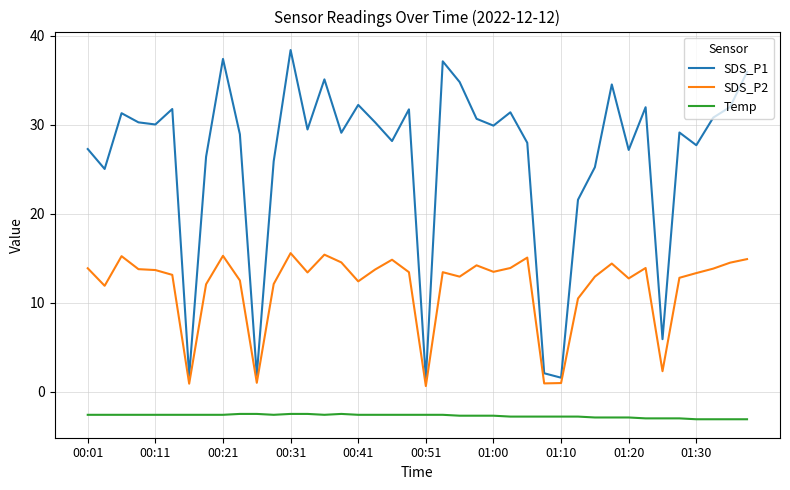

Which series has the largest range (max minus min)?

SDS_P1